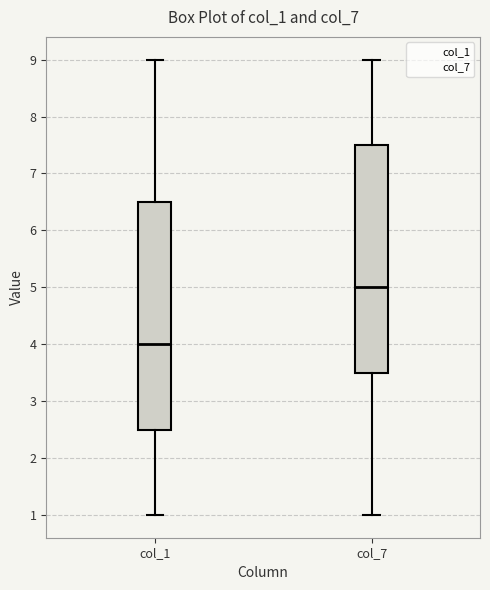

Reading left to right, read every box against the y-axis: the position of its median line, the range the box covers, and the ends of its whiskers. The values are not printed on the chart, so give them approximately, as read against the axis.

col_1: median 4.0, box 2.5 to 6.5, whiskers 1.0 to 9.0
col_7: median 5.0, box 3.5 to 7.5, whiskers 1.0 to 9.0